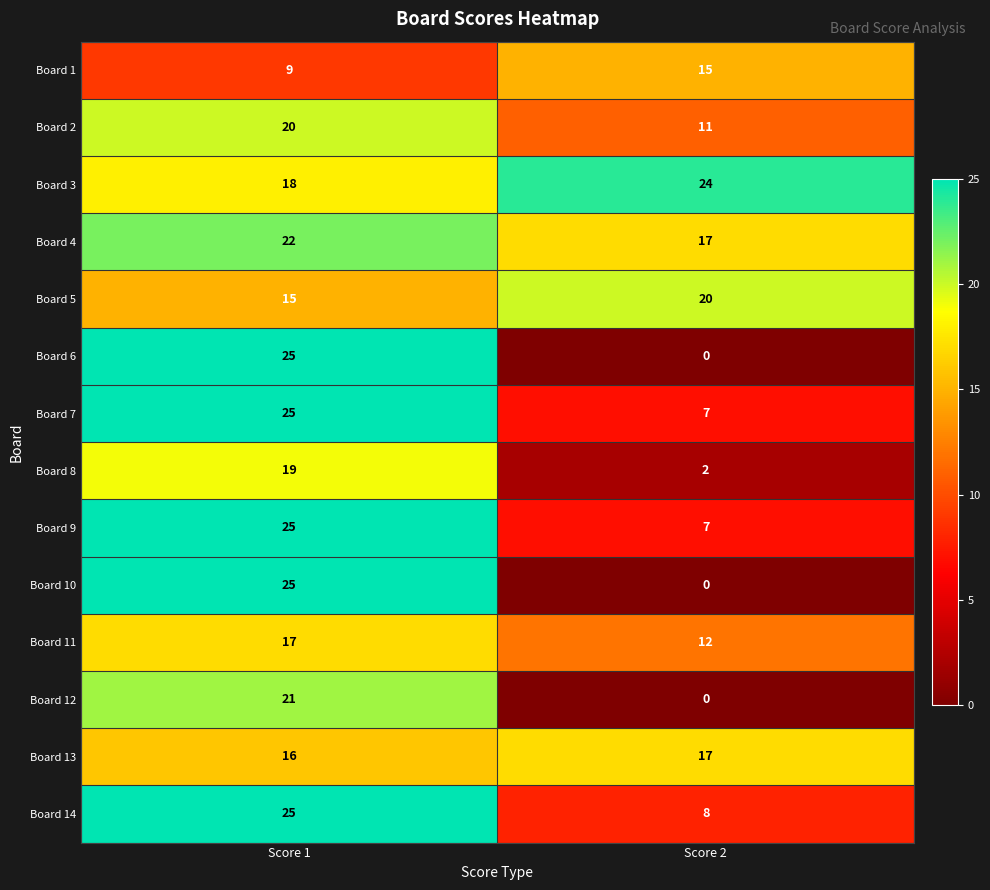

What is the difference between the Board 12 values at Score 1 and Score 2?

21